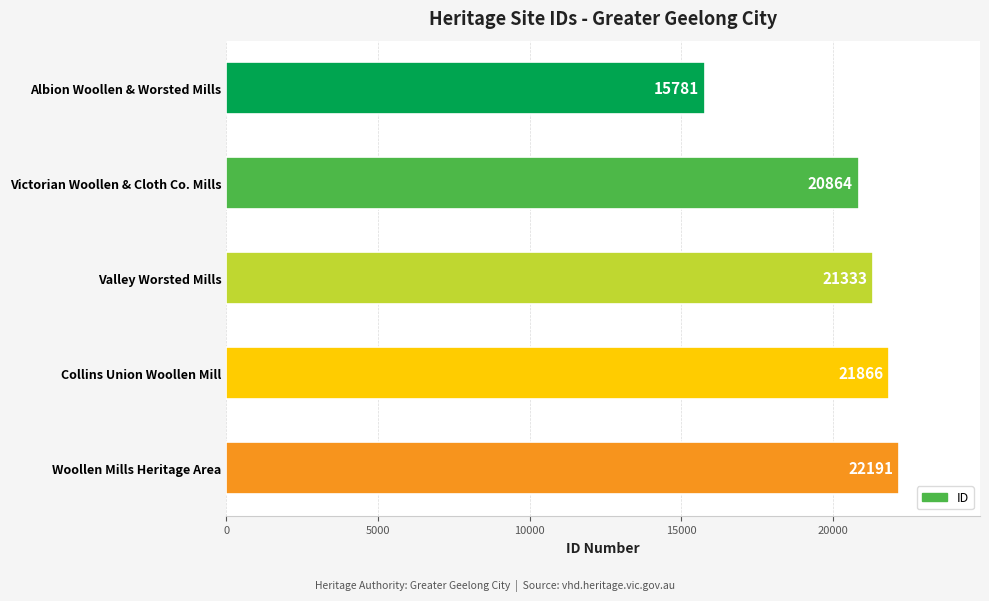

What is the minimum value shown in the chart?

15781